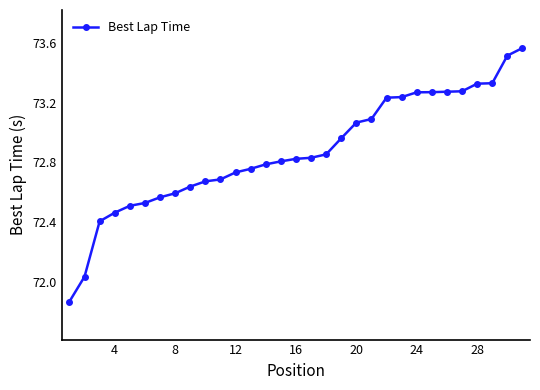

What is the difference between the maximum and minimum values?

1.7